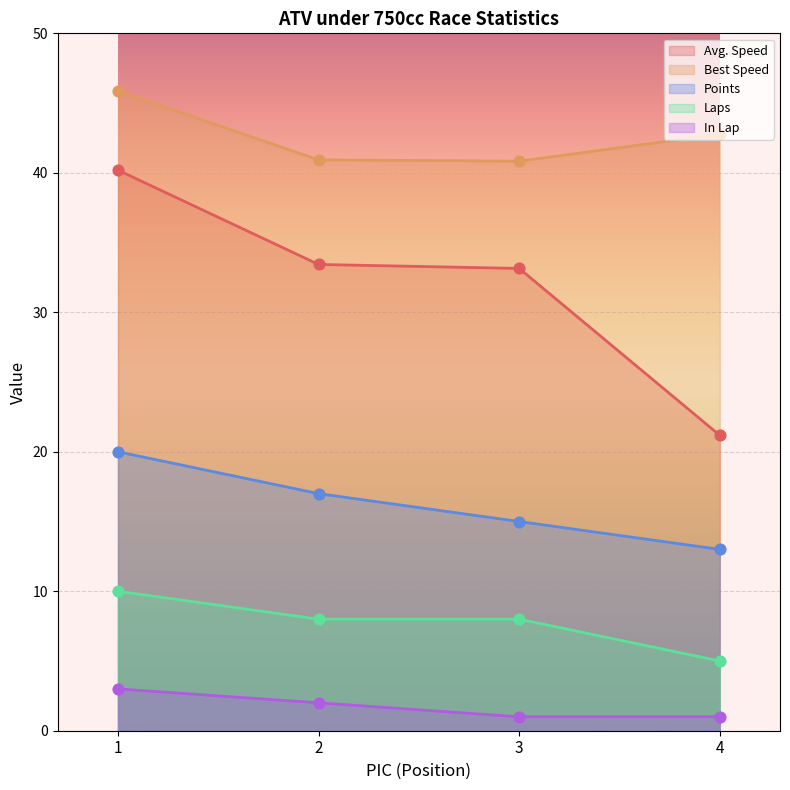

At which category is the sum across all series the highest?

1